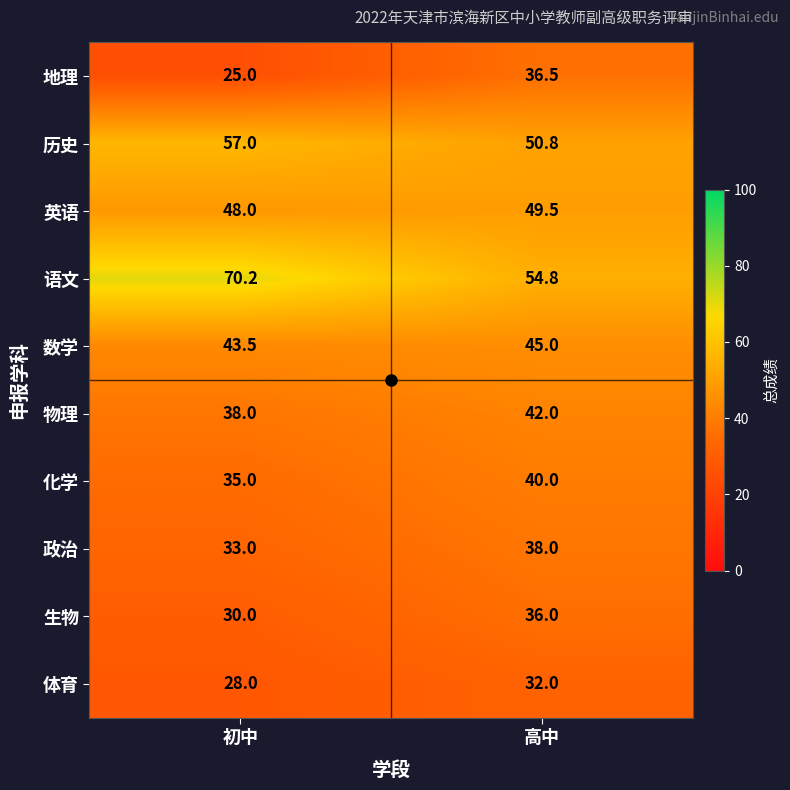

List the series in order of their peak value, highest first.

语文, 历史, 英语, 数学, 物理, 化学, 政治, 地理, 生物, 体育